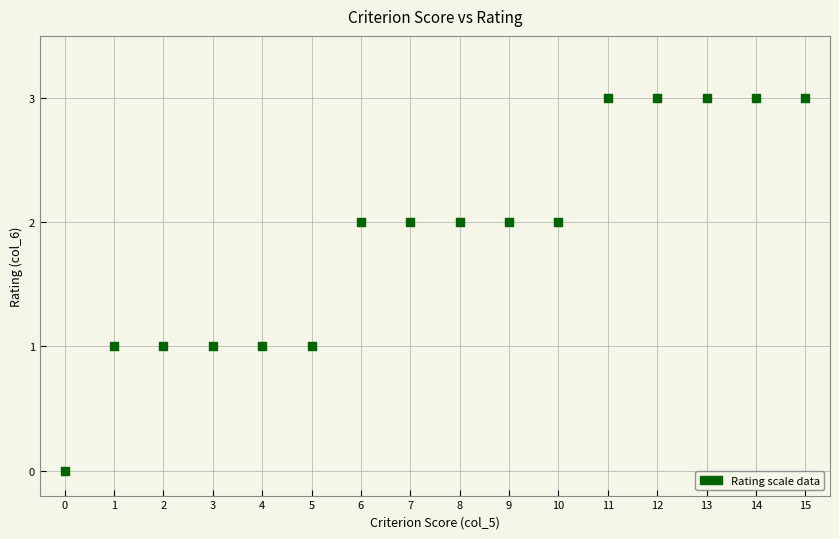

What is the range of Y values (max minus min)?

3